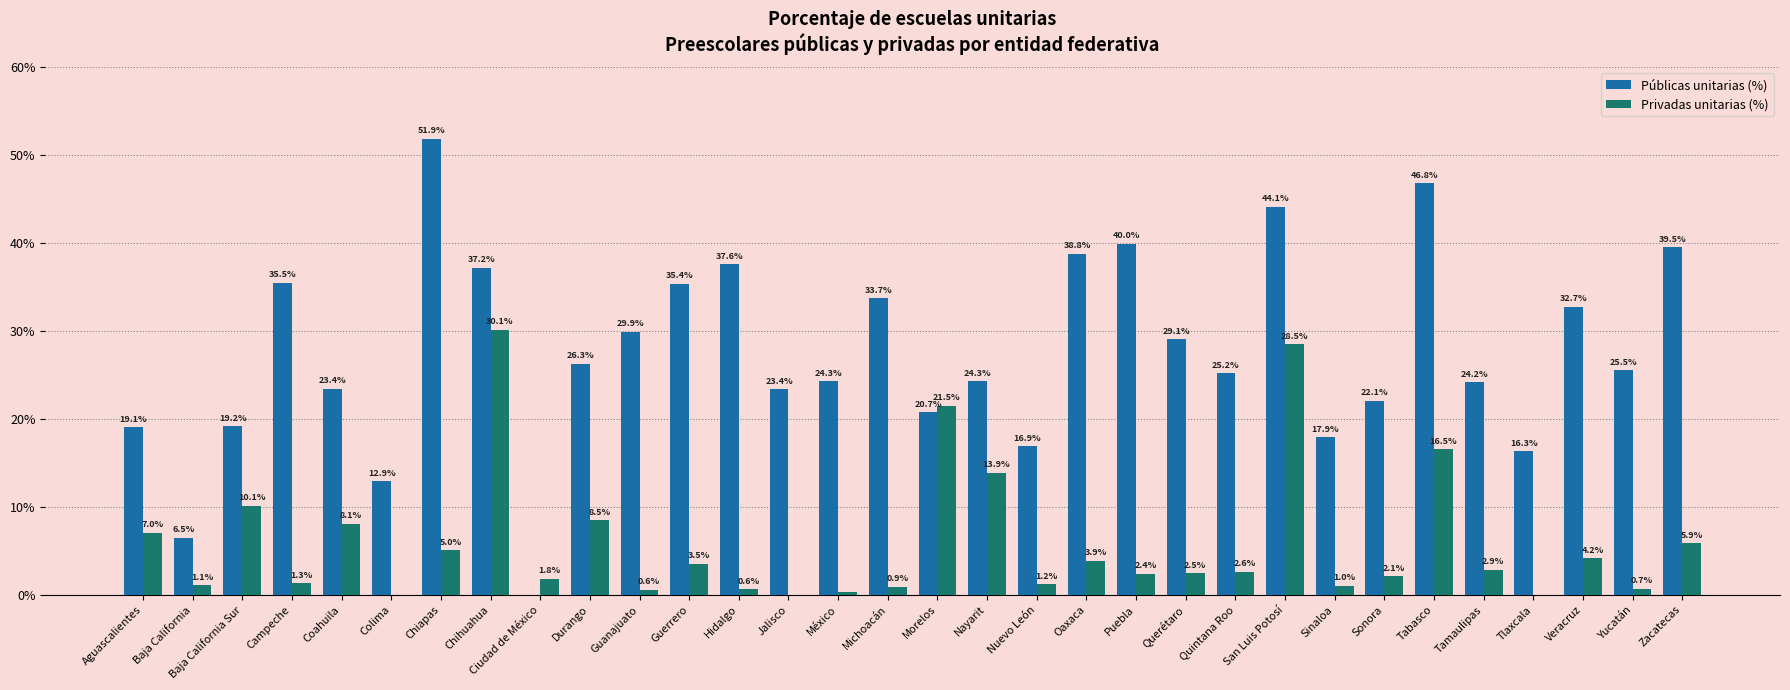

At which label is Públicas unitarias (%) closest to 25?

Quintana Roo